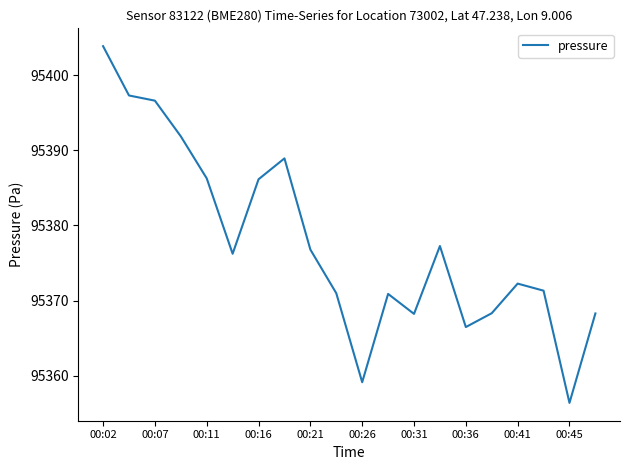

What is the difference between the maximum and minimum values?

47.5